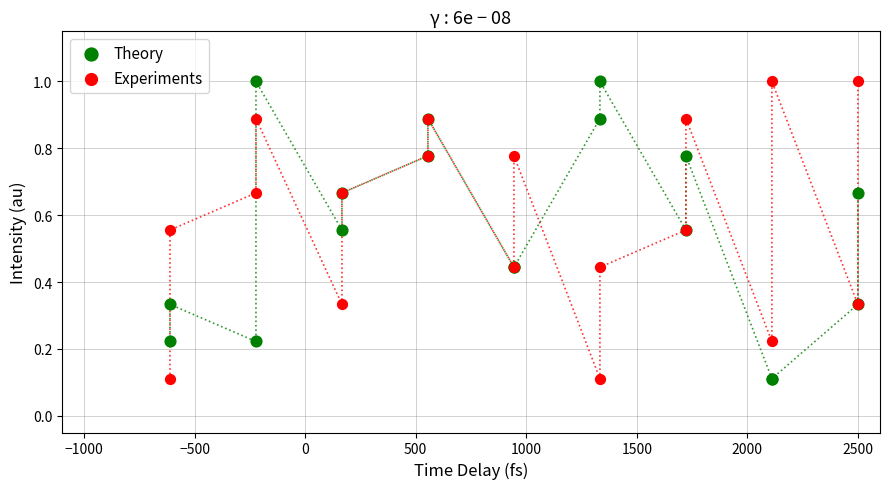

What is the X range (max minus min) for the scatter plot?

3111.1